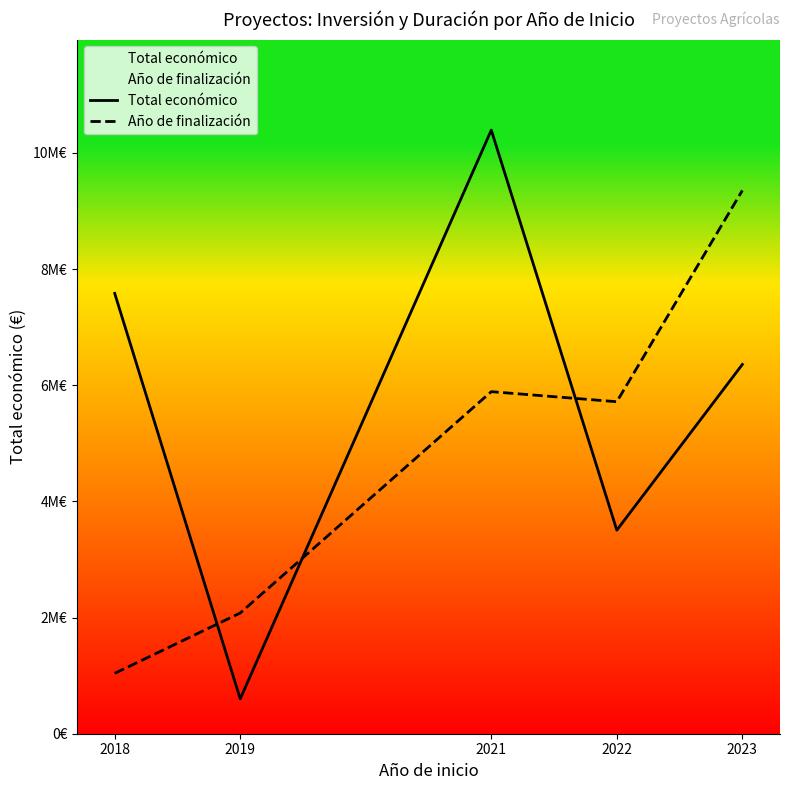

Where is Total económico nearest to the value 5496569?

2023